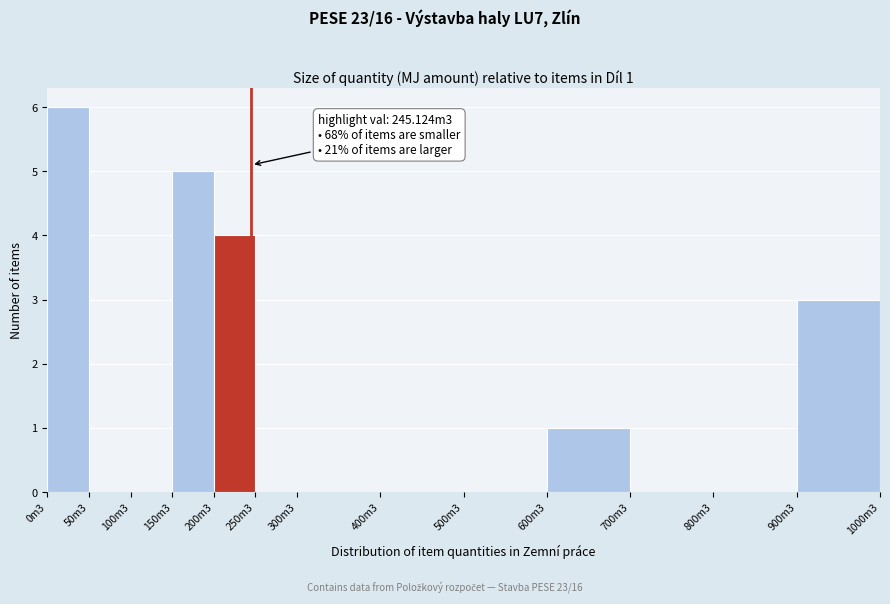

Reading left to right, what are all the values shown in this chart?

0m3=6	50m3=0	100m3=0	150m3=5	200m3=4	250m3=0	300m3=0	400m3=0	500m3=0	600m3=1	700m3=0	800m3=0	900m3=3